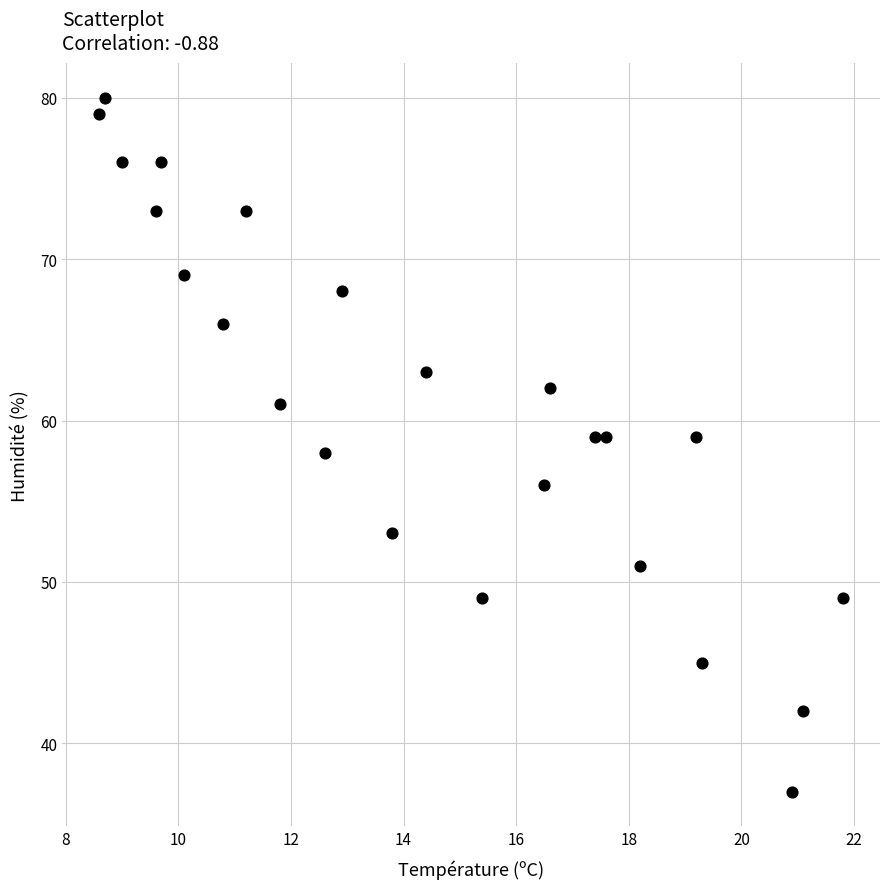

What is the range of Y values (max minus min)?

43